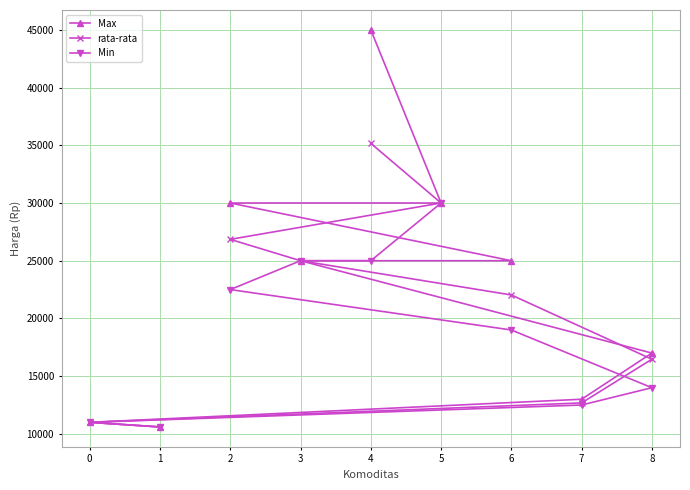

What value does the Max series have at 7?

13000